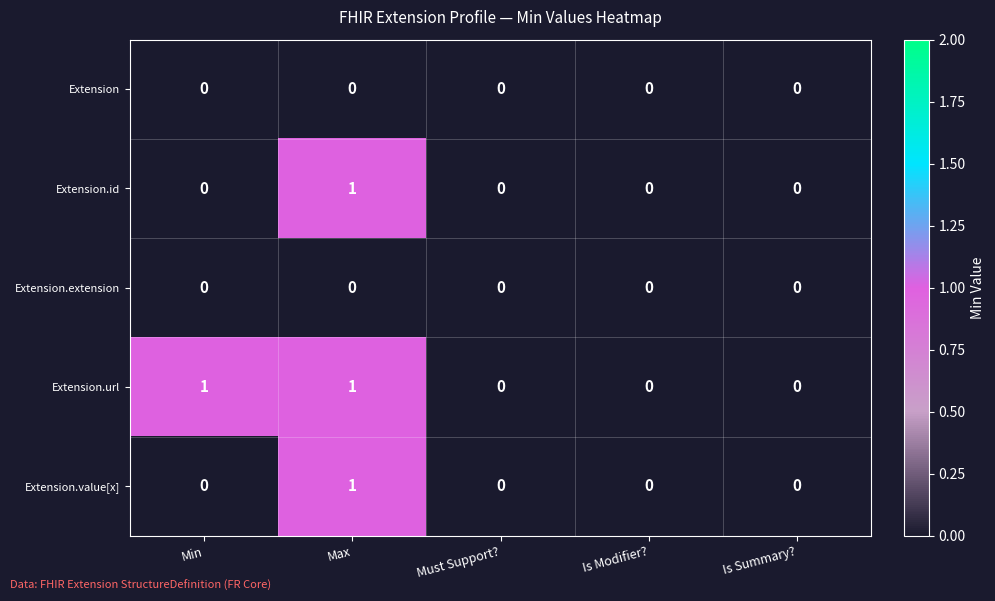

How many categories are shown in the chart?

5